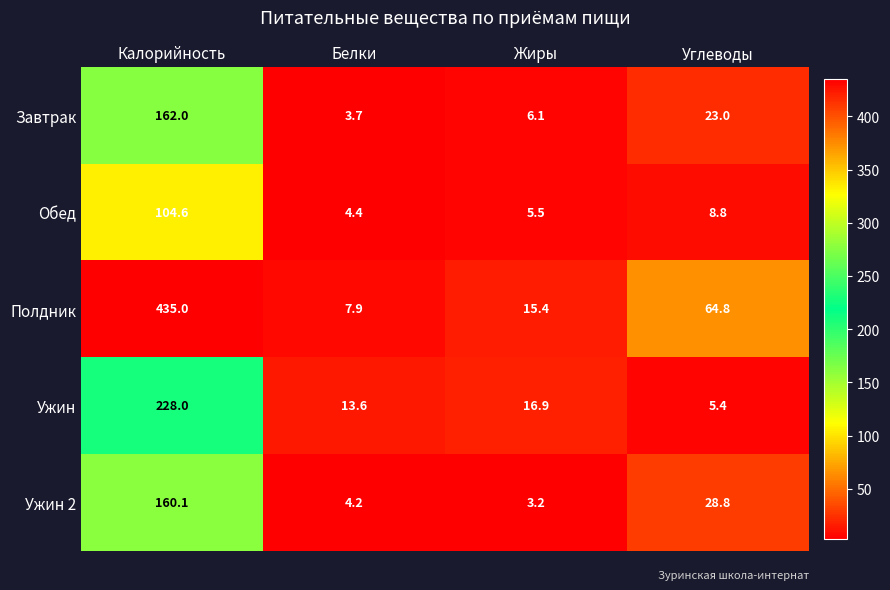

Reading right to left, list all the values displayed in this chart.

Завтрак: Углеводы=23.0	Жиры=6.1	Белки=3.7	Калорийность=162.0
Обед: Углеводы=8.8	Жиры=5.5	Белки=4.4	Калорийность=104.6
Полдник: Углеводы=64.8	Жиры=15.4	Белки=7.9	Калорийность=435.0
Ужин: Углеводы=5.4	Жиры=16.9	Белки=13.6	Калорийность=228.0
Ужин 2: Углеводы=28.8	Жиры=3.2	Белки=4.2	Калорийность=160.1